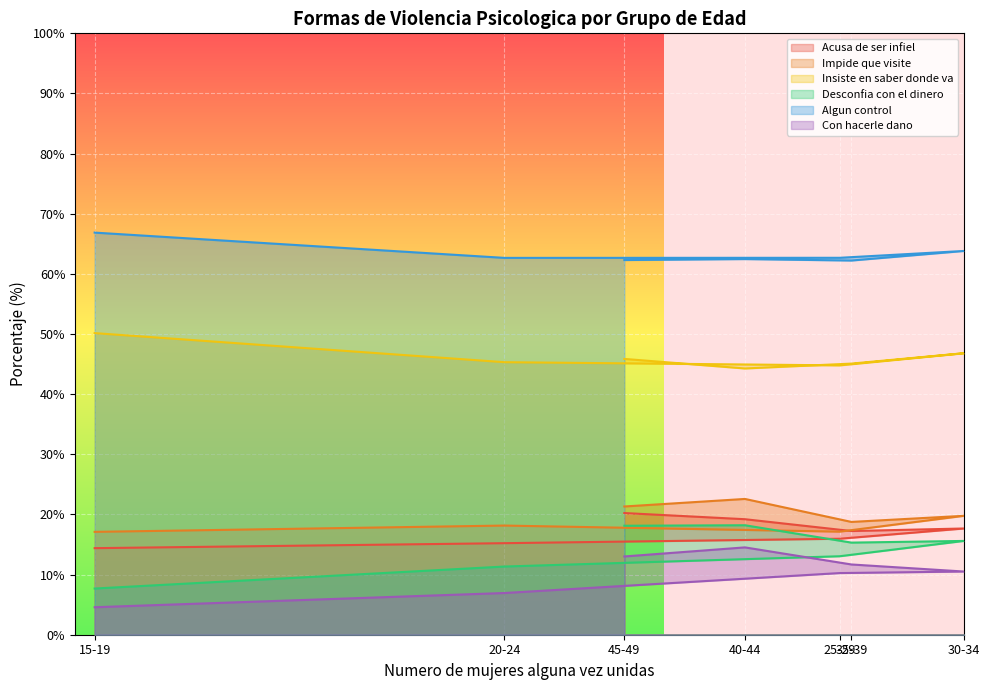

Where is Algun control nearest to the value 64?

30-34